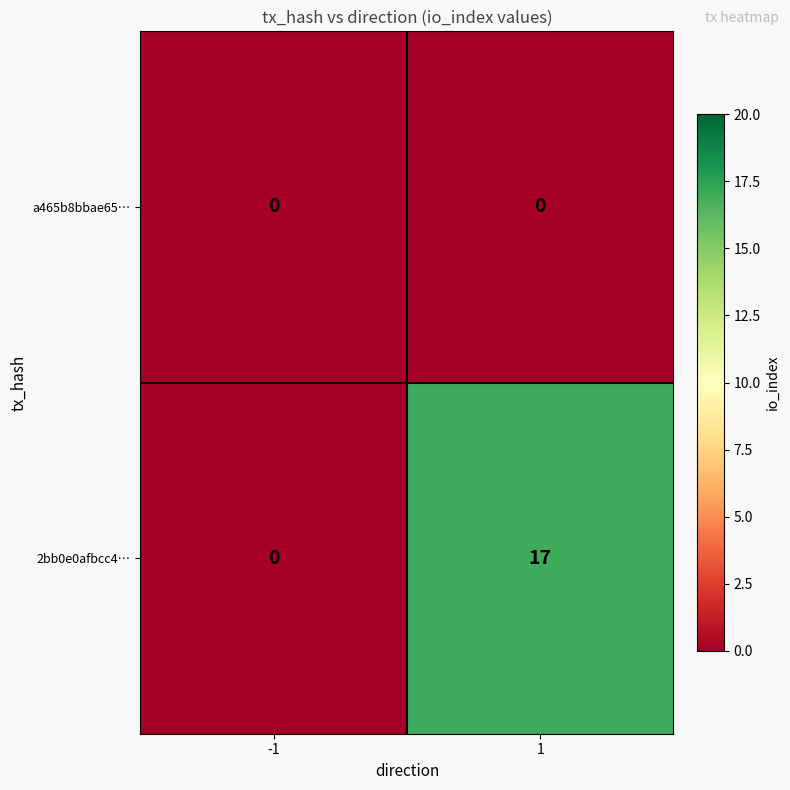

True or false: 2bb0e0afbcc4… has a value of 17 at 1.

True